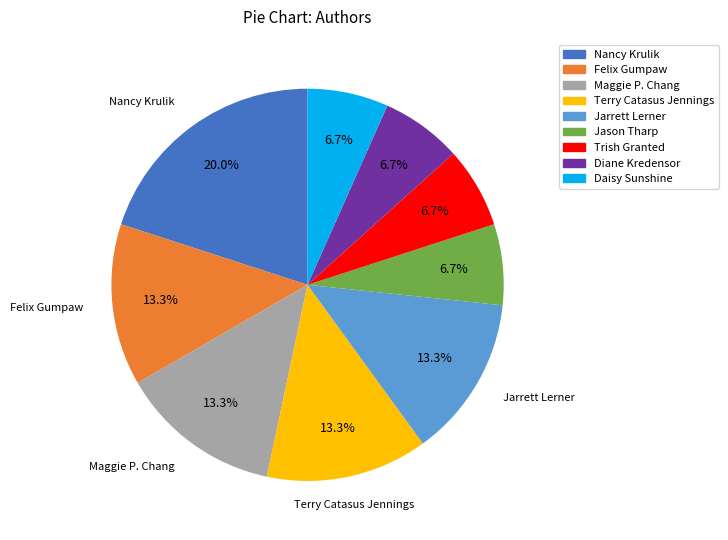

Is the sum of Jason Tharp and Trish Granted greater than half?

No